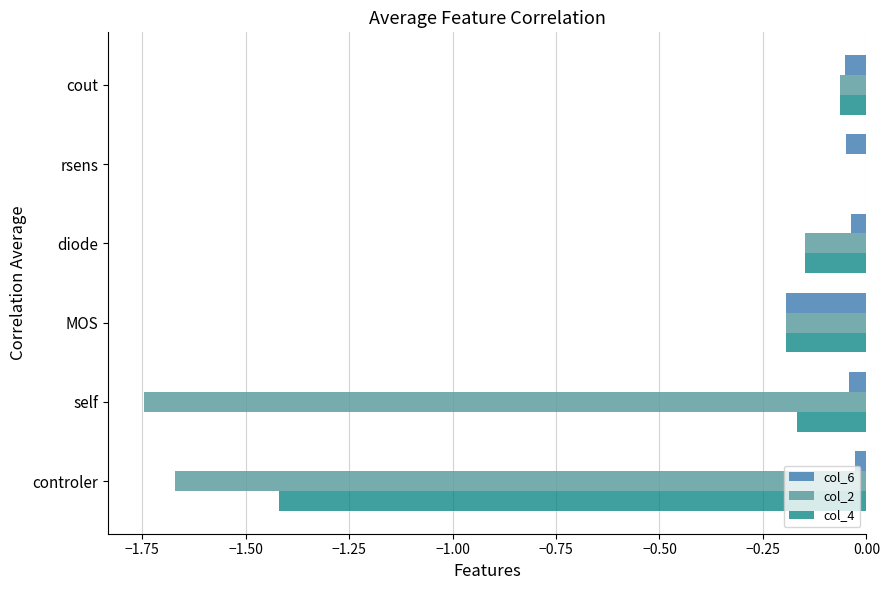

The value of col_2 at MOS is -0.2. True or false?

True